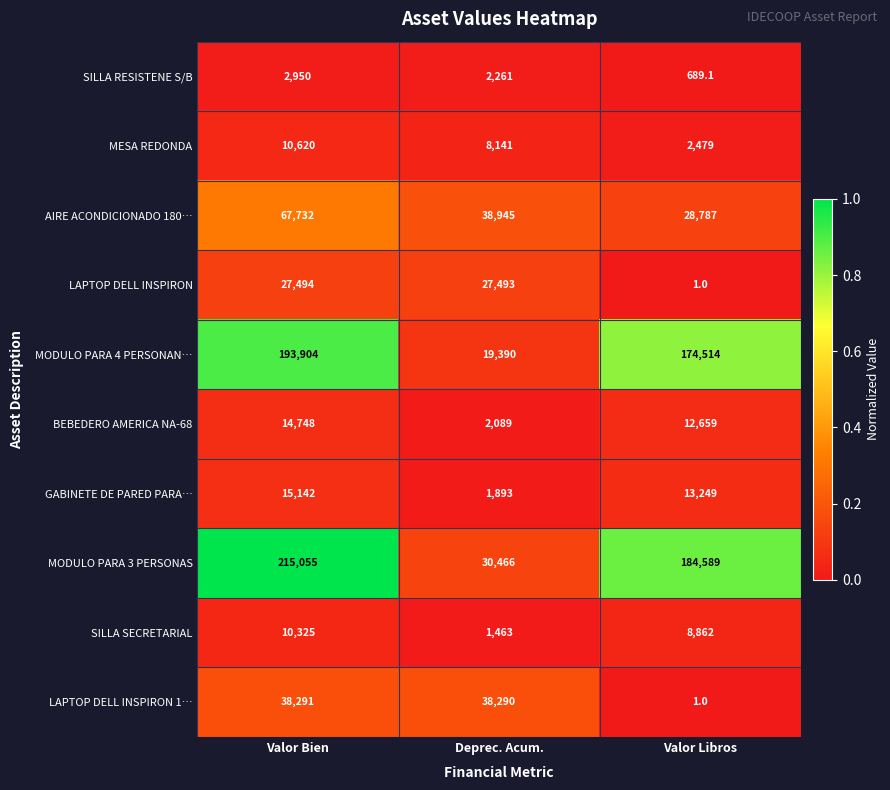

What is the average value of the MODULO PARA 3 PERSONAS series?

143370.0